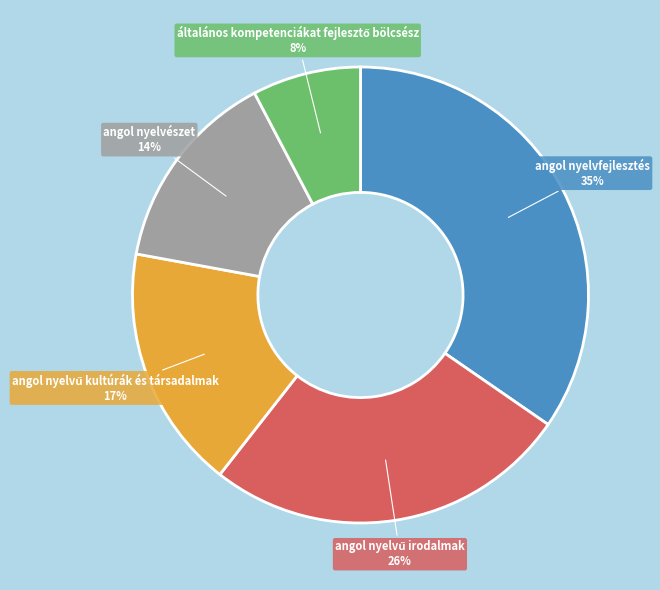

Is there any slice that represents more than half of the pie?

No